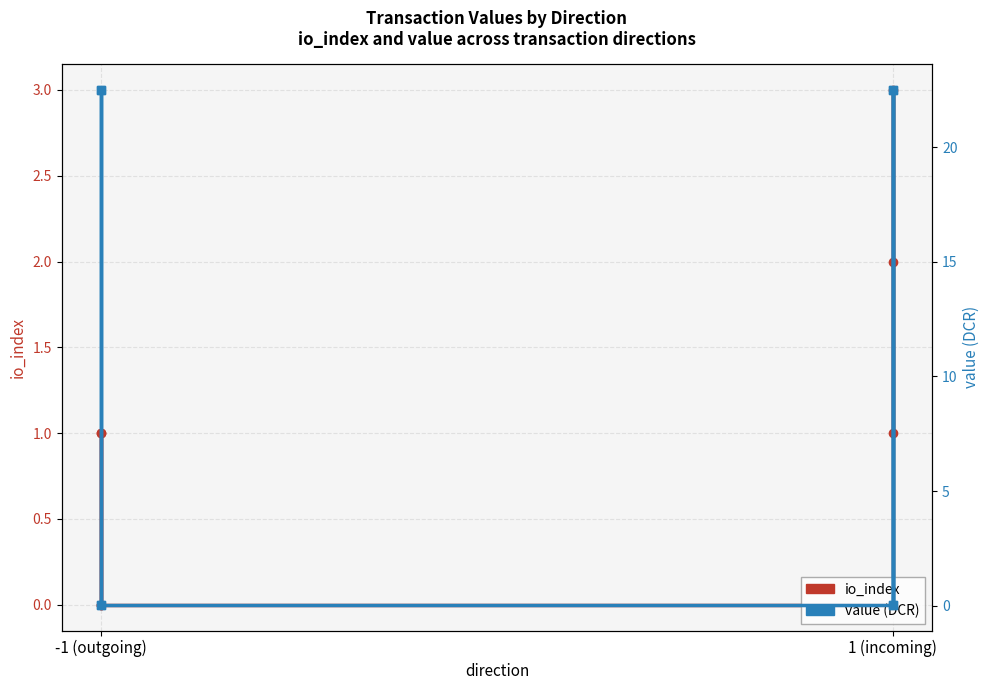

Which series has the largest range (max minus min)?

value (DCR)